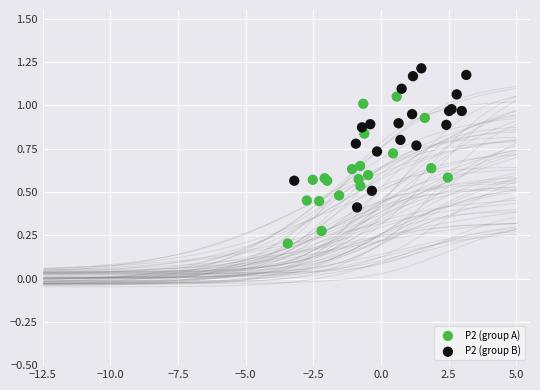

Which series contains the lowest Y value?

P2 (group A)